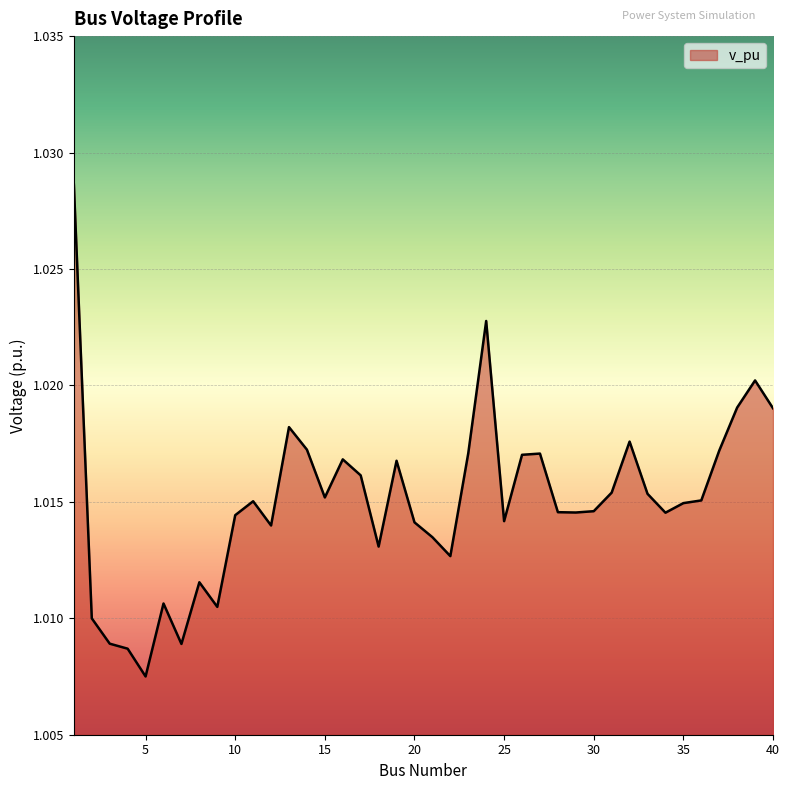

Which category has the highest value across all series?

1